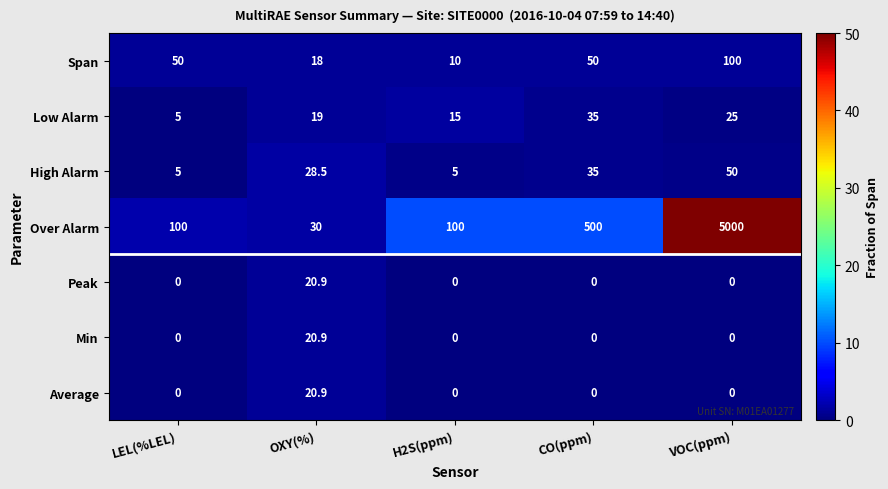

What is the difference between the Peak values at VOC(ppm) and OXY(%)?

20.9